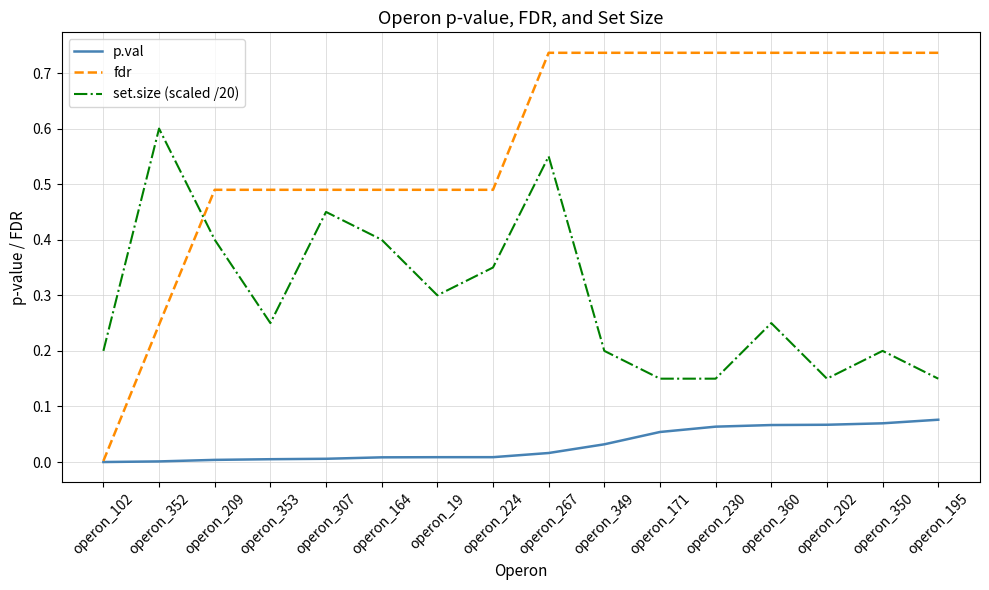

True or false: p.val and set.size (scaled /20) cross at least once.

False